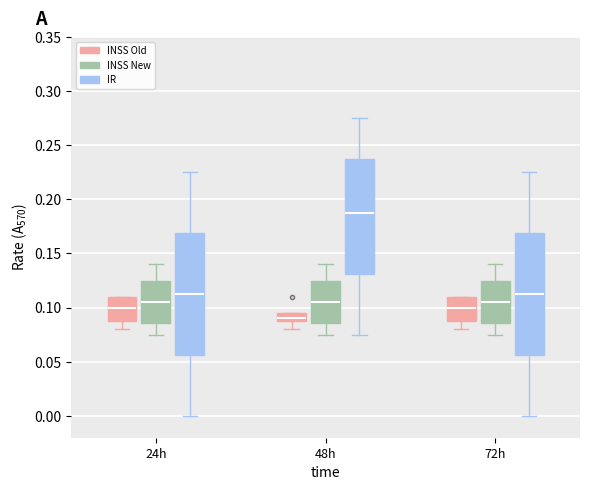

Which box's median line is the highest?

48h (IR)